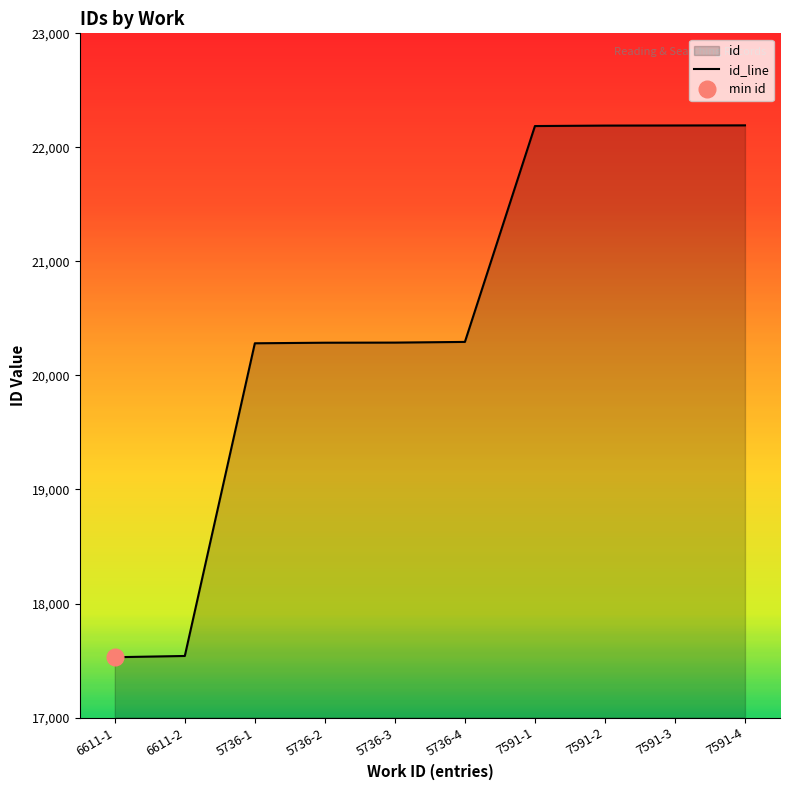

The value of id_line at 7591-3 is 6463. True or false?

False